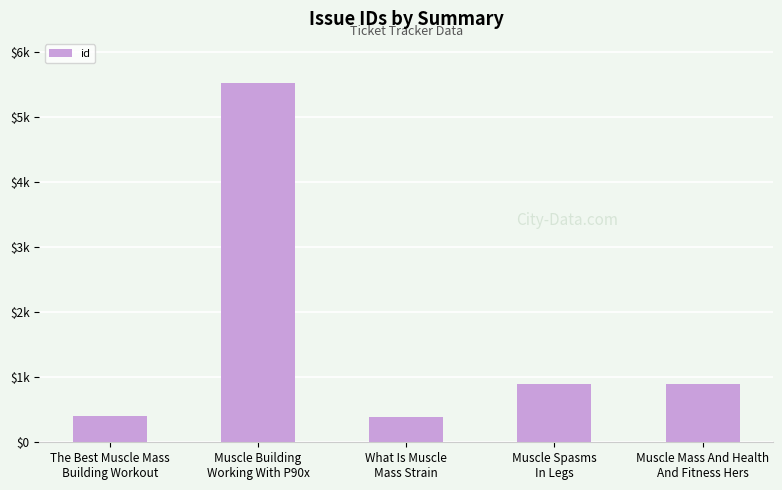

Does the chart contain any negative values?

No